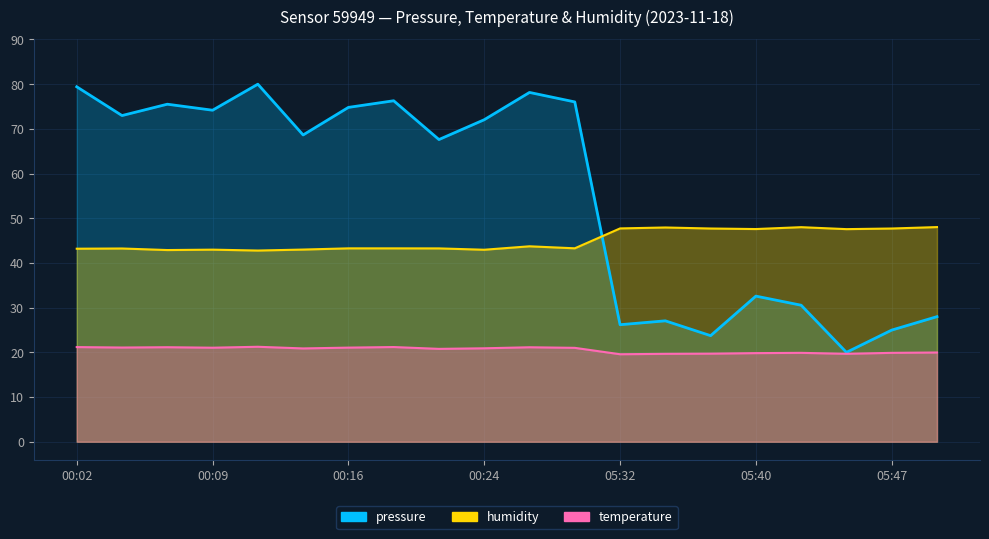

Reading left to right, list all the values displayed in this chart.

pressure: 79.4	73.0	75.5	74.2	80.0	68.6	74.8	76.3	67.6	72.0	78.2	76.0	26.2	27.1	23.7	32.6	30.5	20.0	25.0	28.0
temperature: 21.2	21.1	21.1	21.0	21.2	20.9	21.1	21.2	20.8	20.9	21.1	21.0	19.6	19.7	19.7	19.8	19.9	19.7	19.9	20.0
humidity: 43.2	43.2	42.9	43.0	42.8	43.0	43.3	43.3	43.3	43.0	43.7	43.3	47.7	47.9	47.7	47.6	48.0	47.6	47.7	48.0